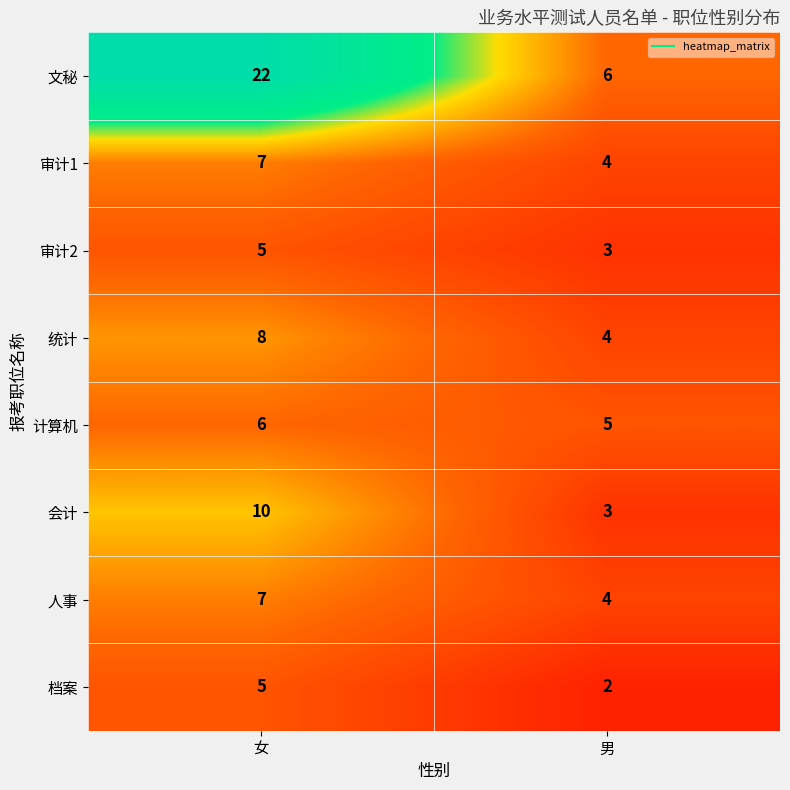

What is the difference between the 会计 values at 女 and 男?

7